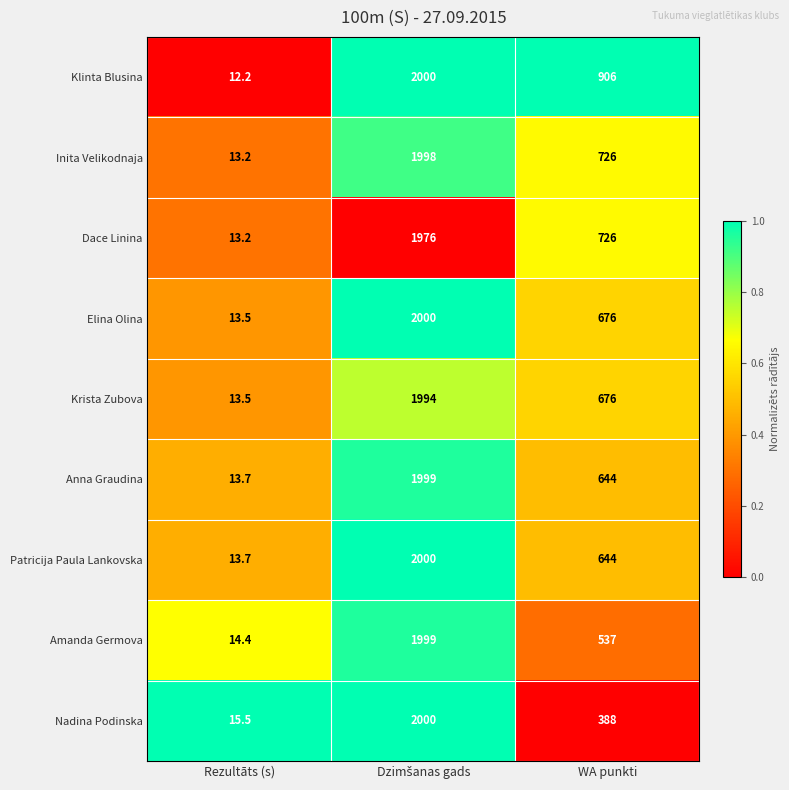

What is the average value of the Amanda Germova series?

850.1